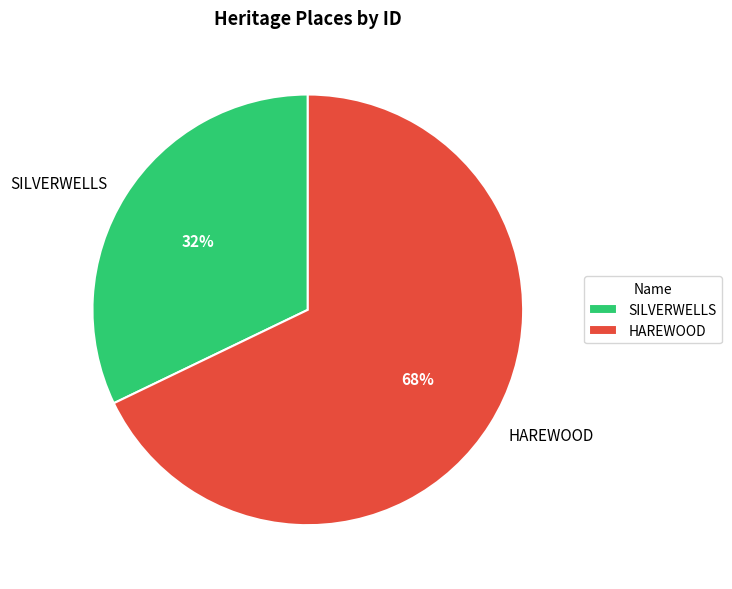

To the nearest percent, what is the difference between the HAREWOOD and SILVERWELLS slice percentages?

36%